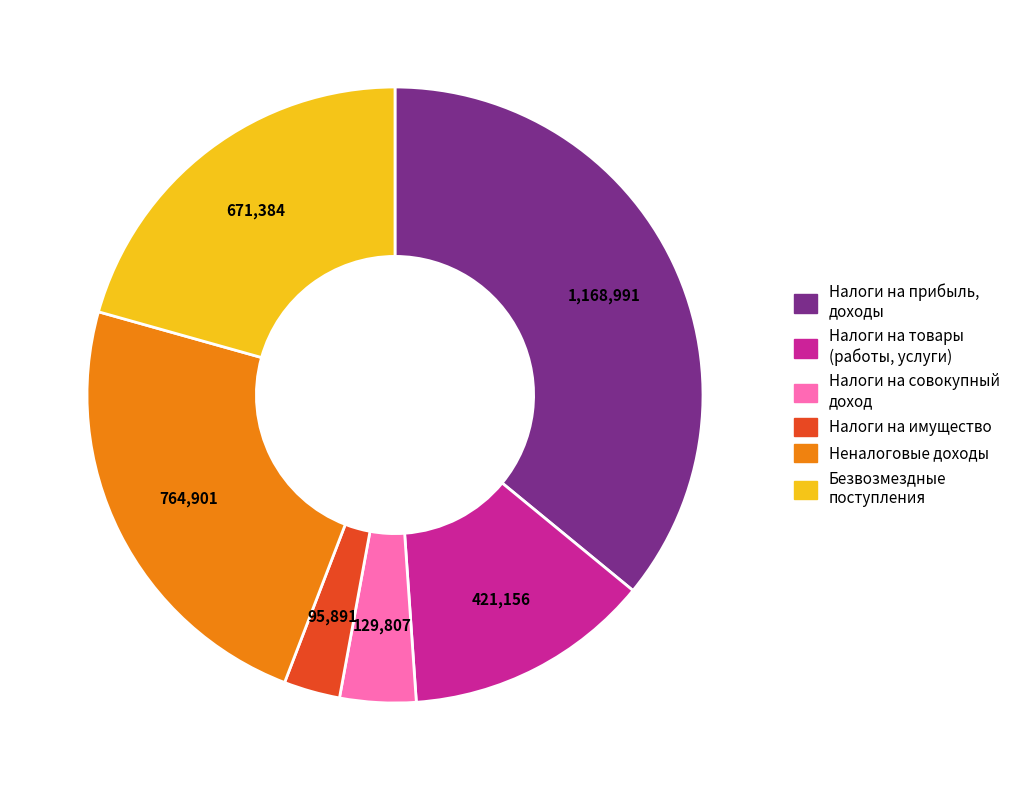

Is there any slice that represents more than half of the pie?

No